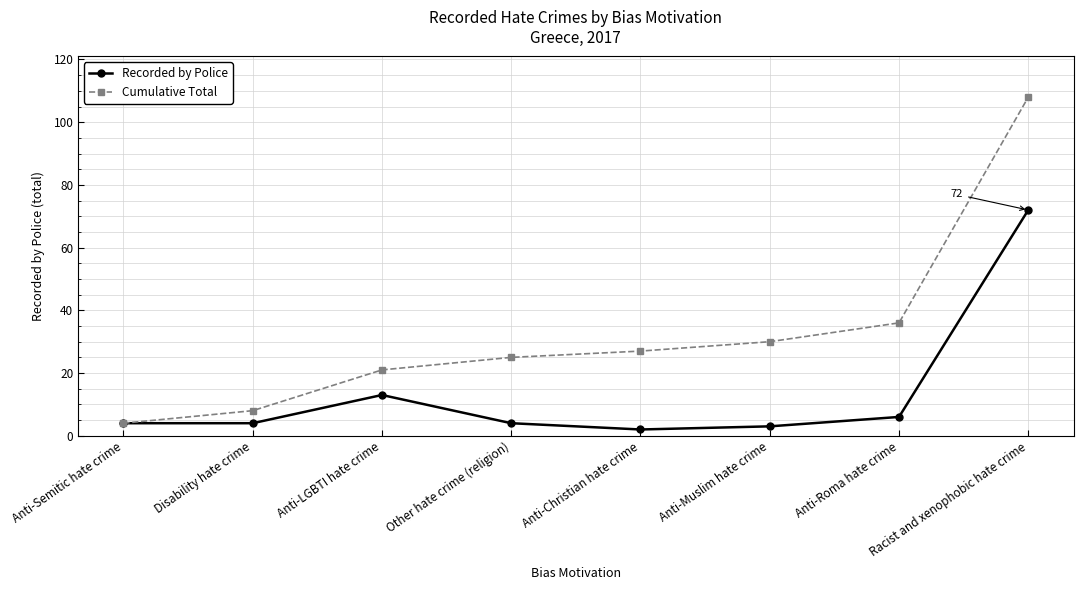

How many series are shown in this chart?

2